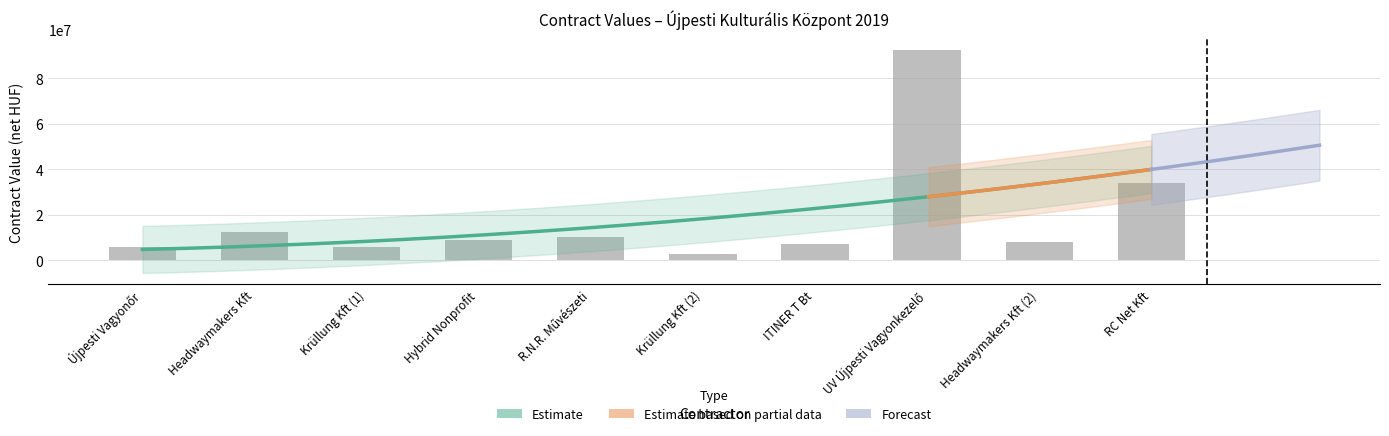

What is the minimum value shown in the chart?

2914000